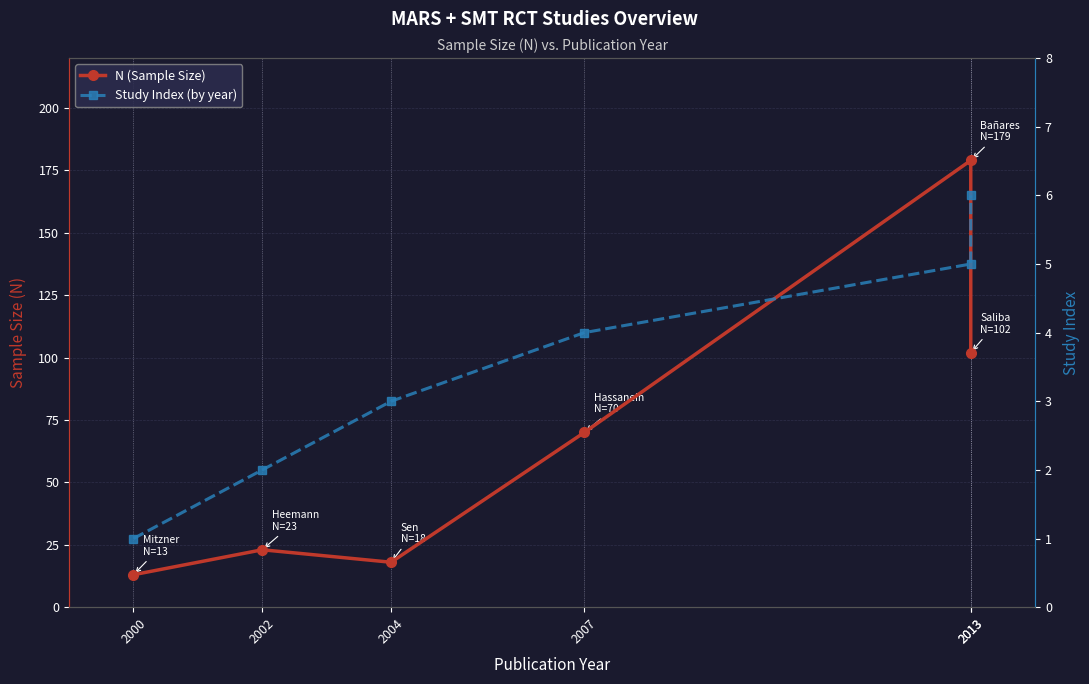

Where is the first local minimum for N (Sample Size)?

2004